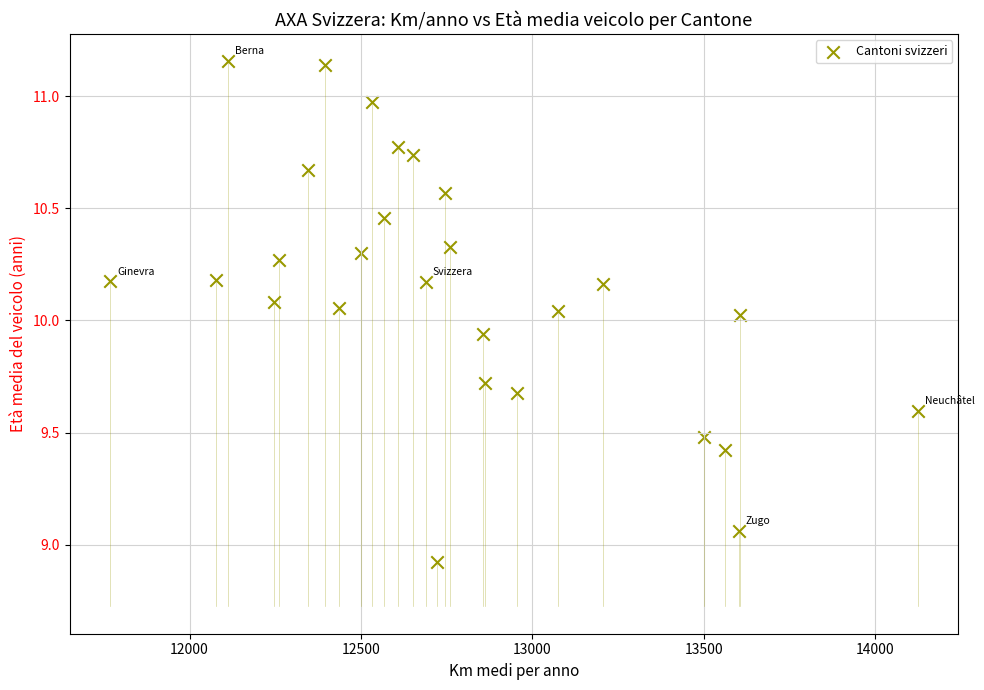

How many data points are displayed?

27